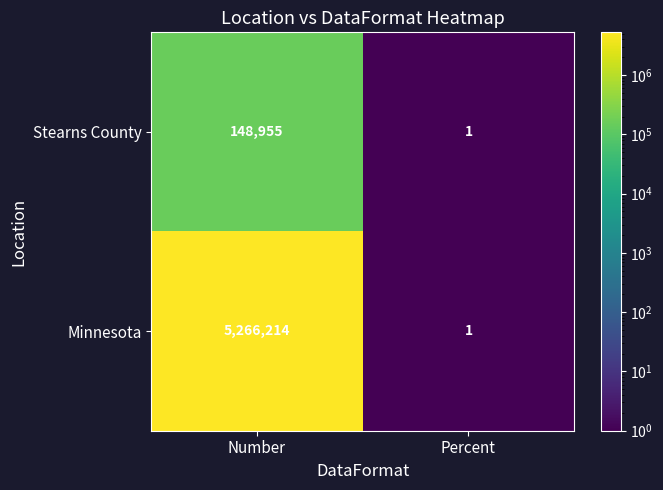

Which series changed the most between Number and Percent?

Minnesota